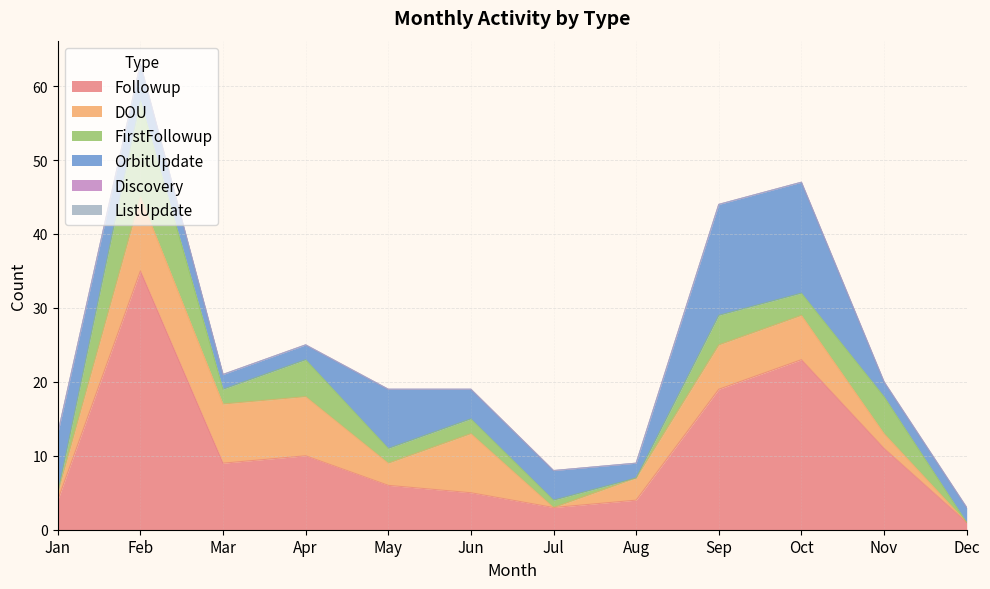

Where does the FirstFollowup series first go above 2?

Feb